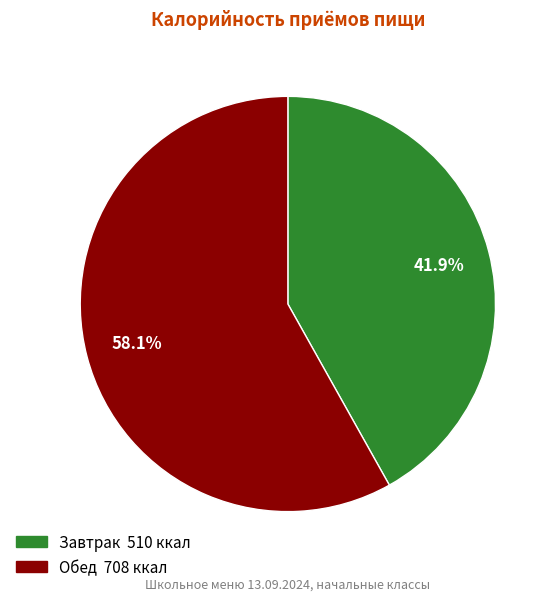

Which slice is the largest?

Обед